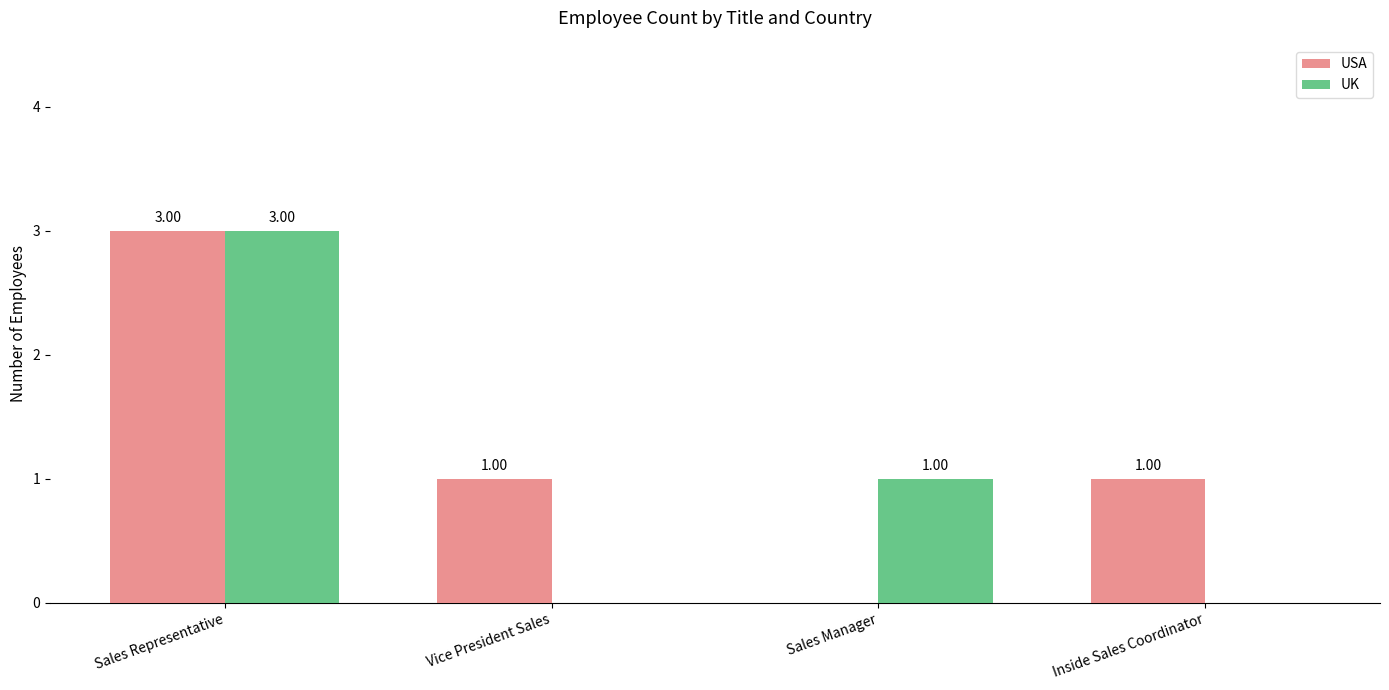

Is the value of USA at Sales Representative greater than the value of UK at Inside Sales Coordinator?

Yes